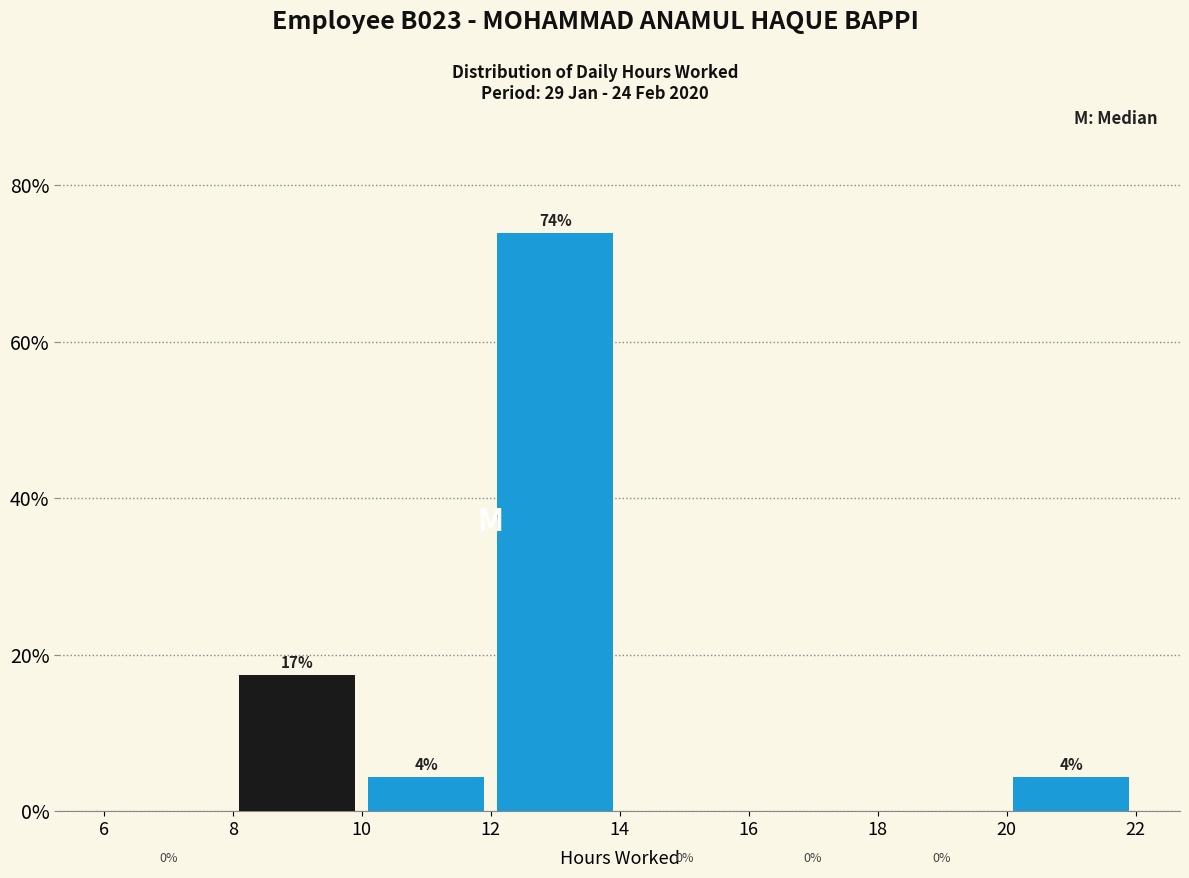

Which range on the x-axis has the tallest bar?

12 to 14